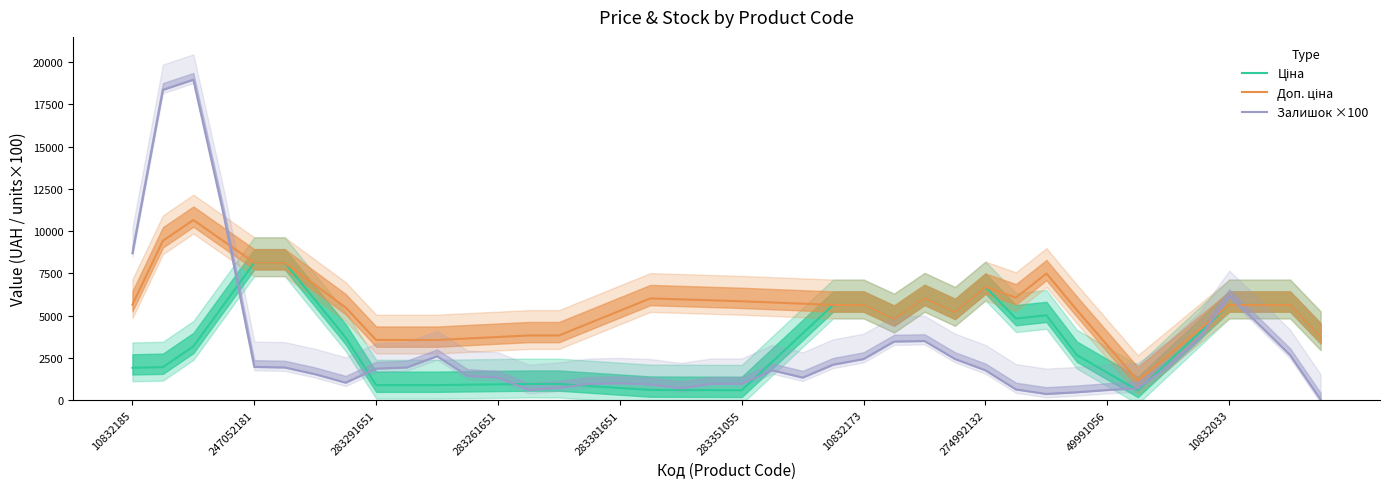

What is the average value of the Ціна series?

3270.0